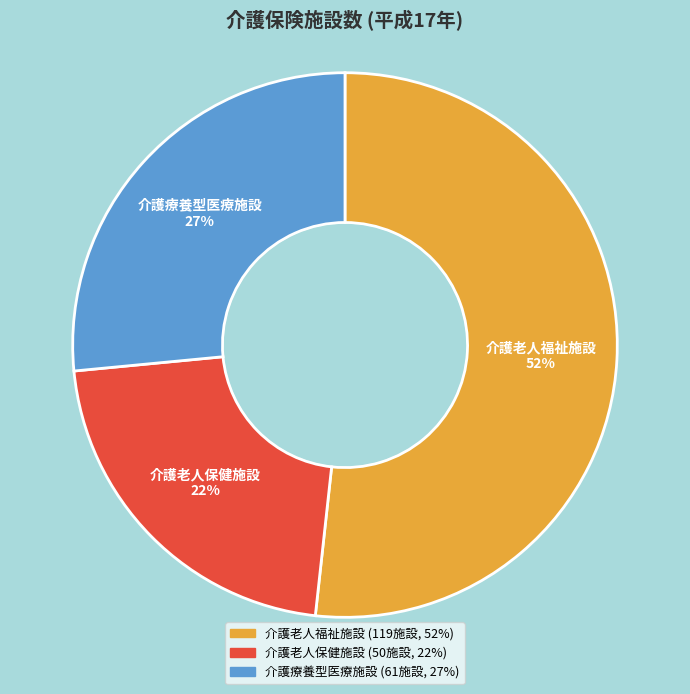

The 介護療養型医療施設 slice represents 19% of the pie. True or false?

False